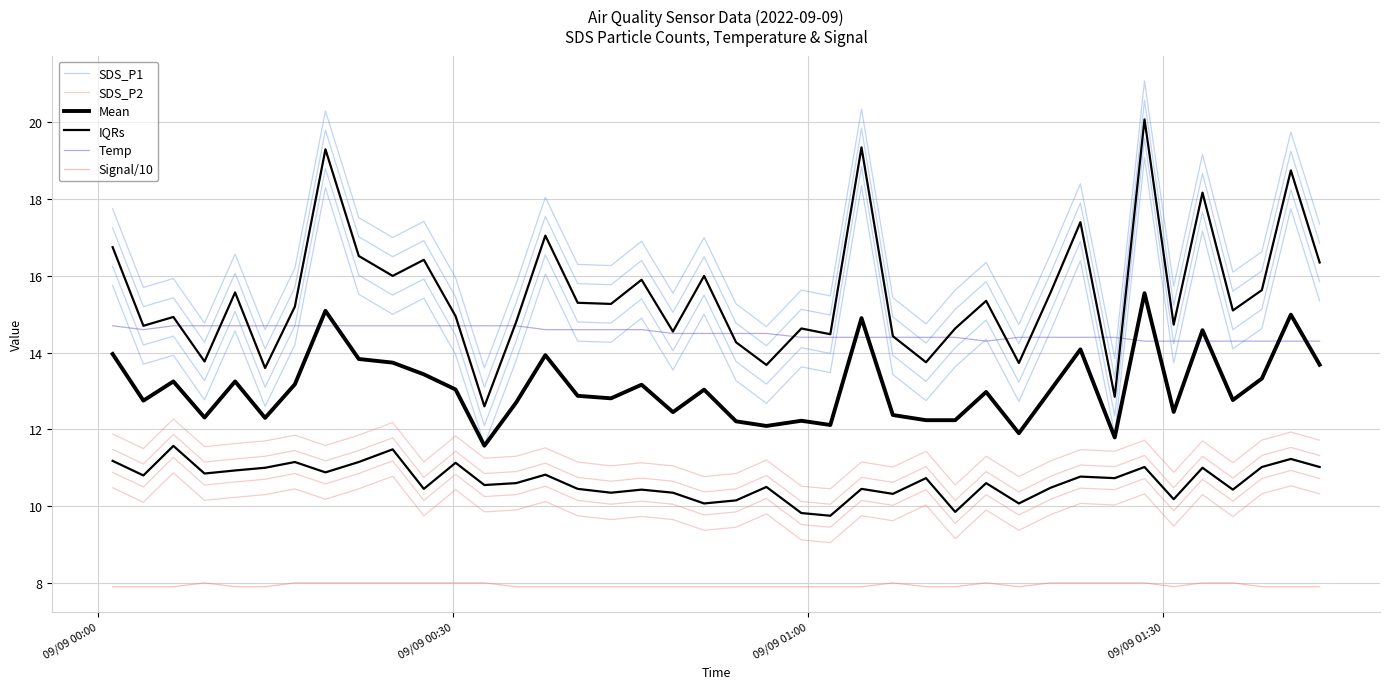

What are all the series names shown in the legend?

SDS_P1, SDS_P2, Mean, IQRs, Temp, Signal/10